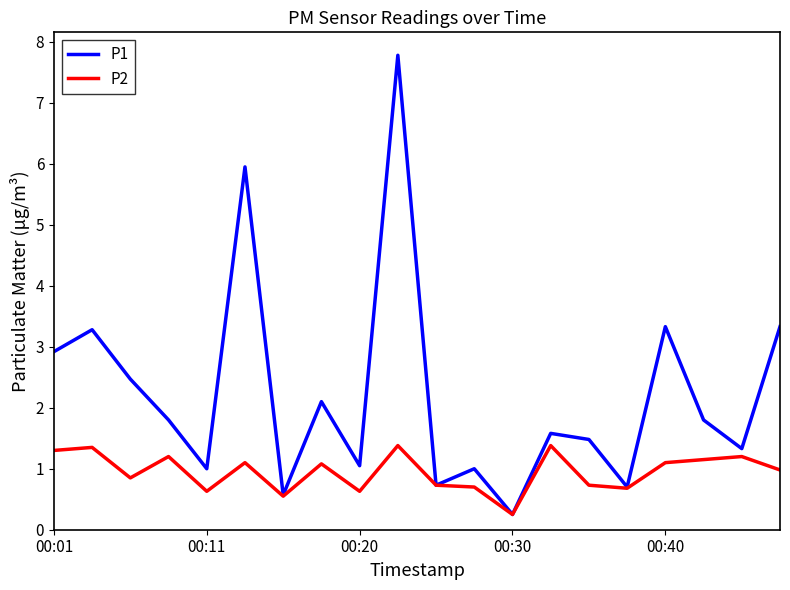

What is the maximum value shown in the chart?

7.8